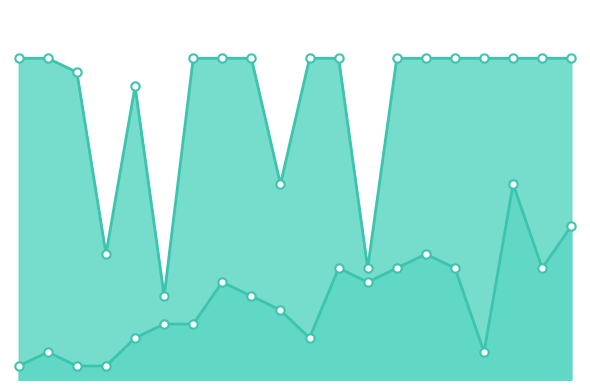

True or false: Weeks on Chart line and Peak Position markers intersect in this chart.

False